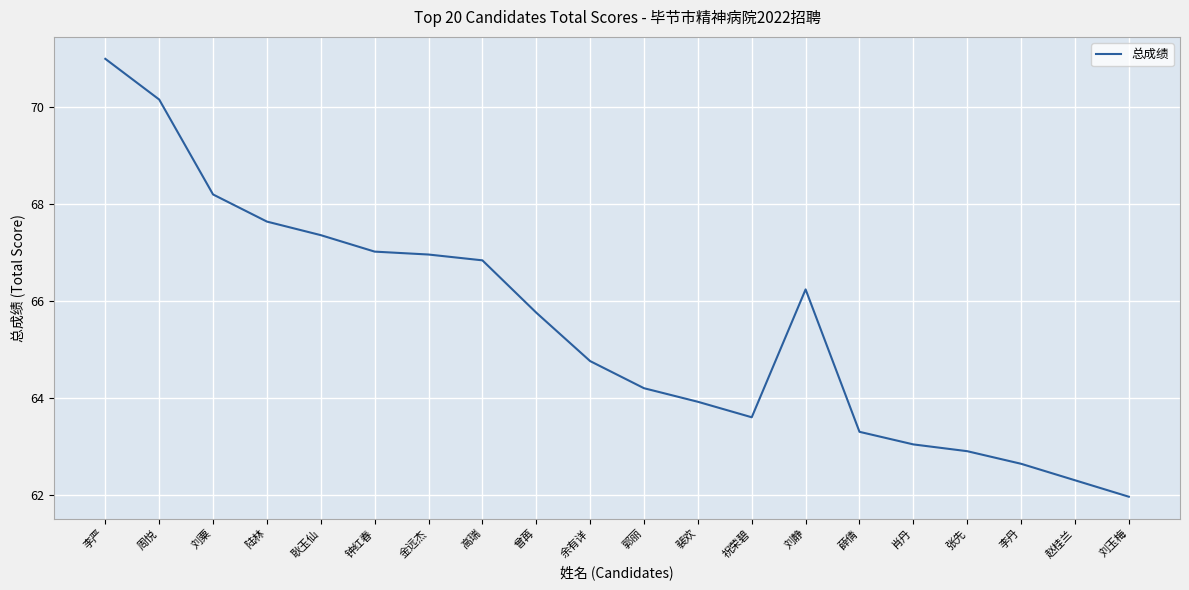

What is the sum of all values?

1309.8